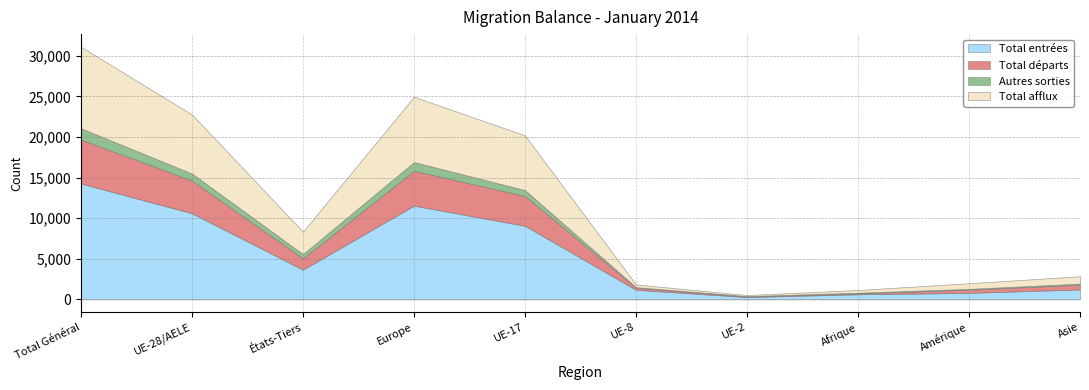

At which category is the sum across all series the highest?

Total Général